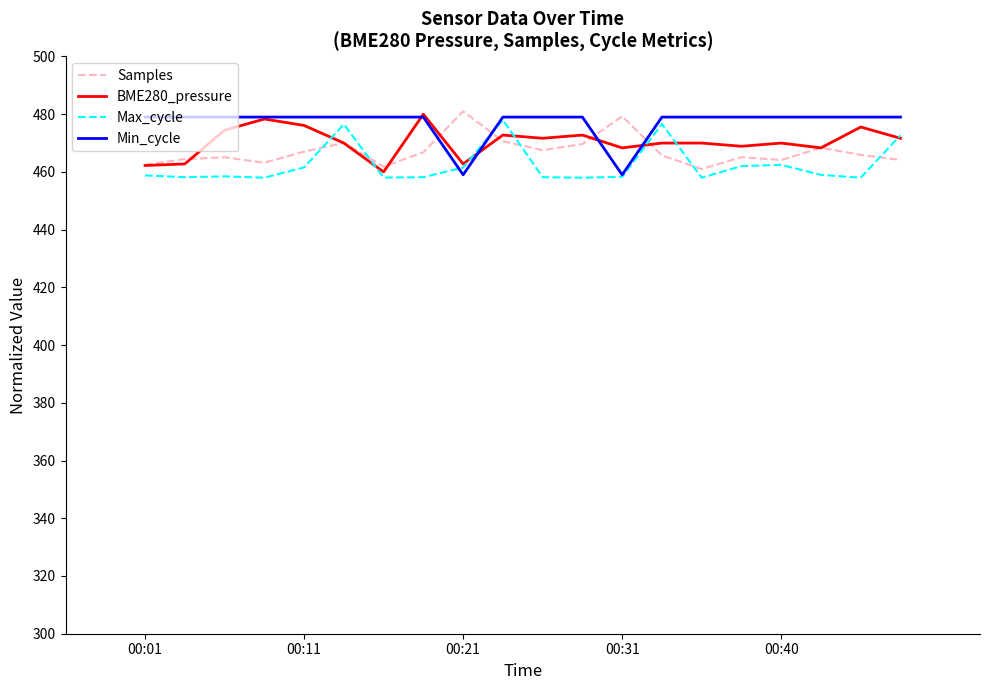

What is the smallest value displayed?

458.0